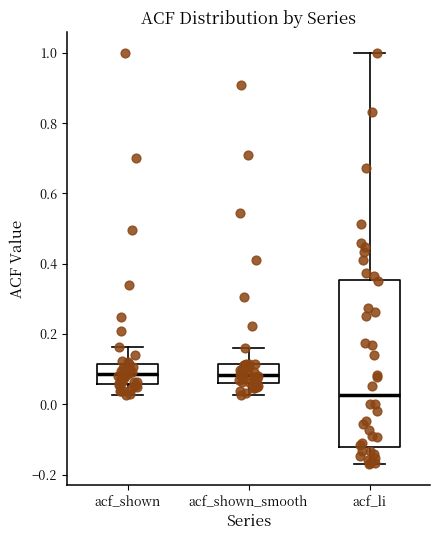

Reading left to right, read every box against the y-axis: the position of its median line, the range the box covers, and the ends of its whiskers. The values are not printed on the chart, so give them approximately, as read against the axis.

acf_shown: median 0.08, box 0.06 to 0.12, whiskers 0.02 to 0.16
acf_shown_smooth: median 0.08, box 0.06 to 0.12, whiskers 0.02 to 0.16
acf_li: median 0.02, box -0.12 to 0.36, whiskers -0.16 to 1.00